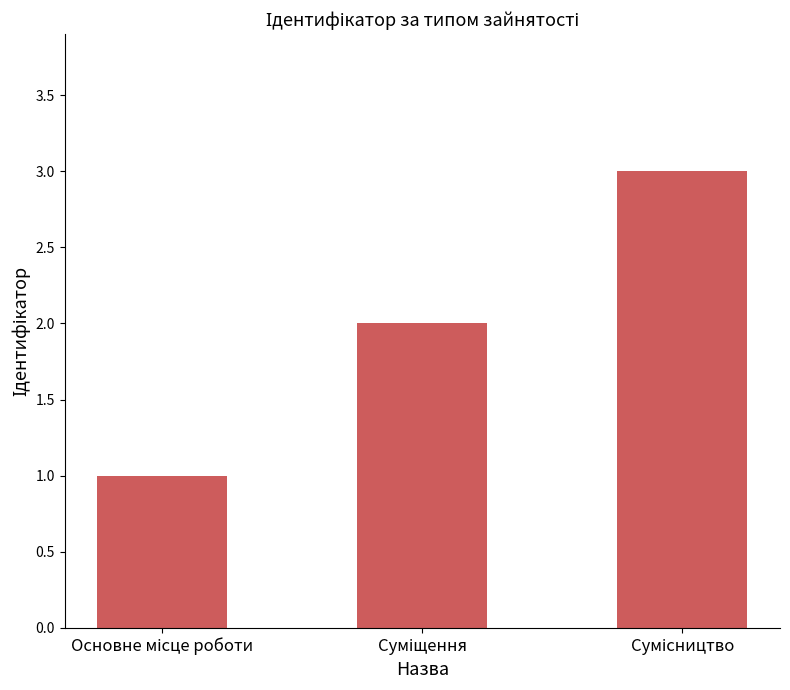

How many values are below 2?

1